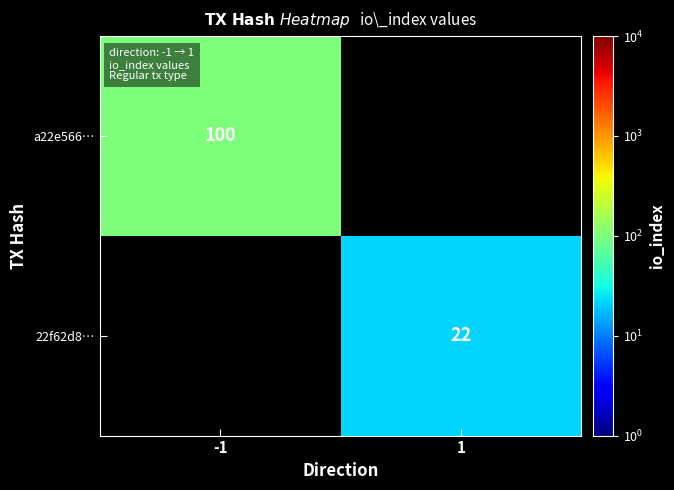

The value of 22f62d8… at 1 is 22. True or false?

True